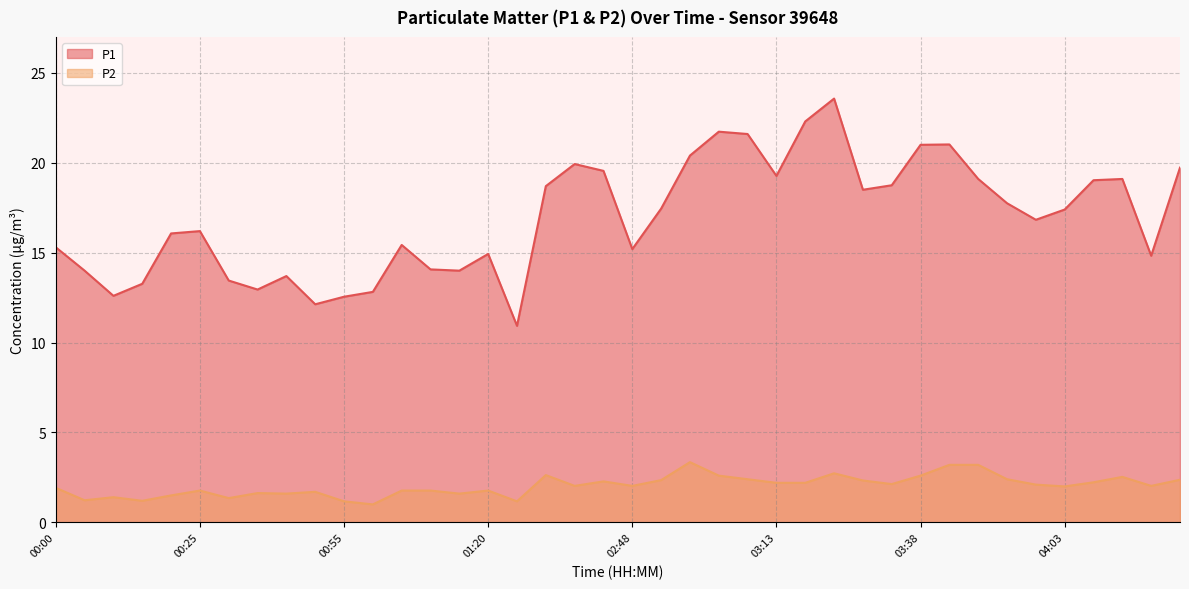

What is the difference between the P2 values at 03:38 and 01:00?

1.6